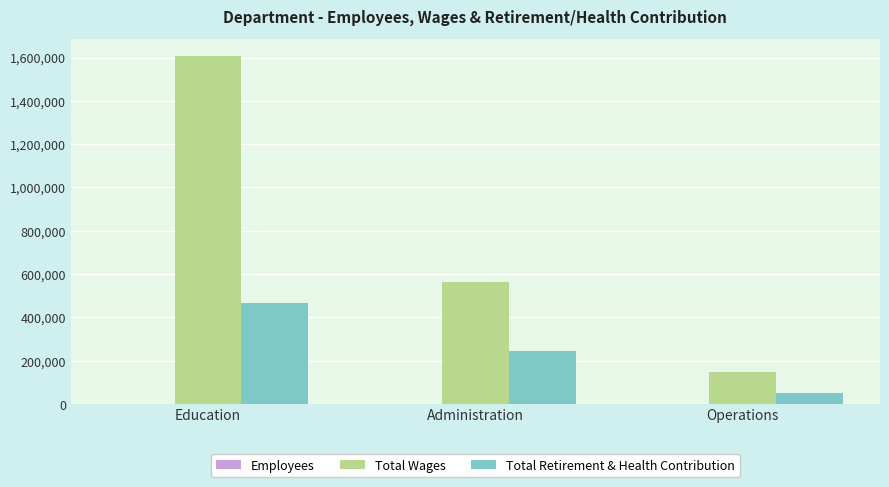

At which label does Total Retirement & Health Contribution reach its peak?

Education